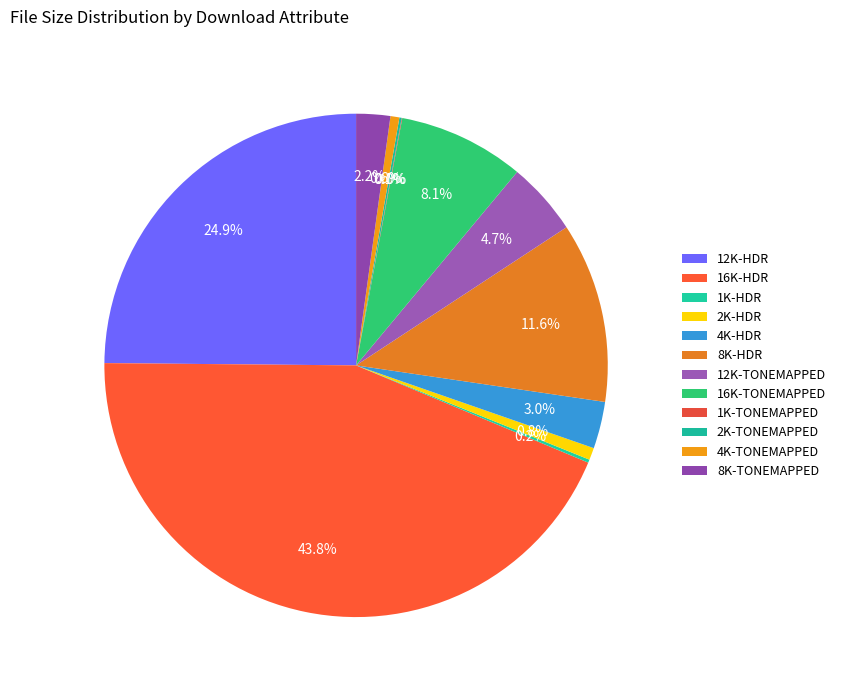

Is there a majority slice in this chart?

No